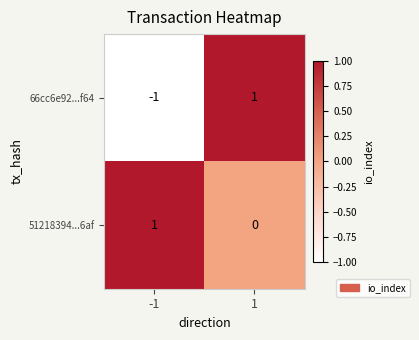

True or false: 51218394...6af has a value of 1 at 1.

False